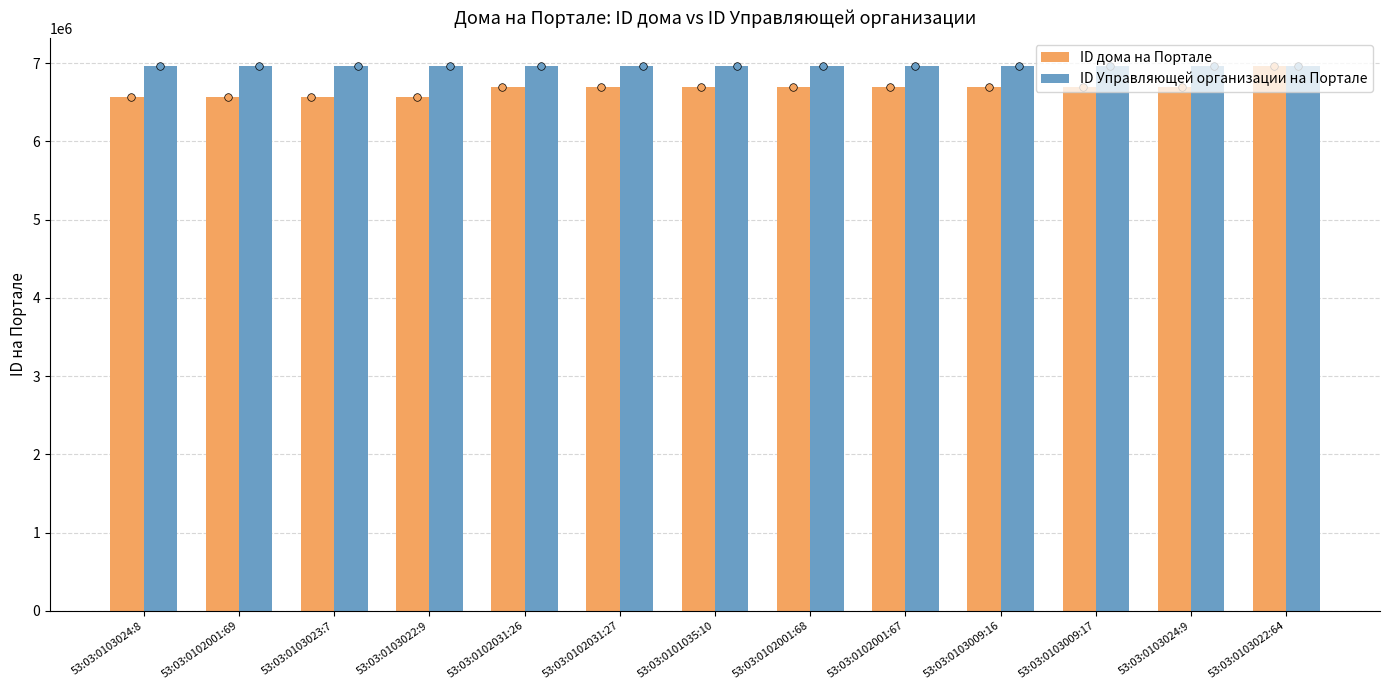

Which series has the widest spread of Y values?

ID дома на Портале